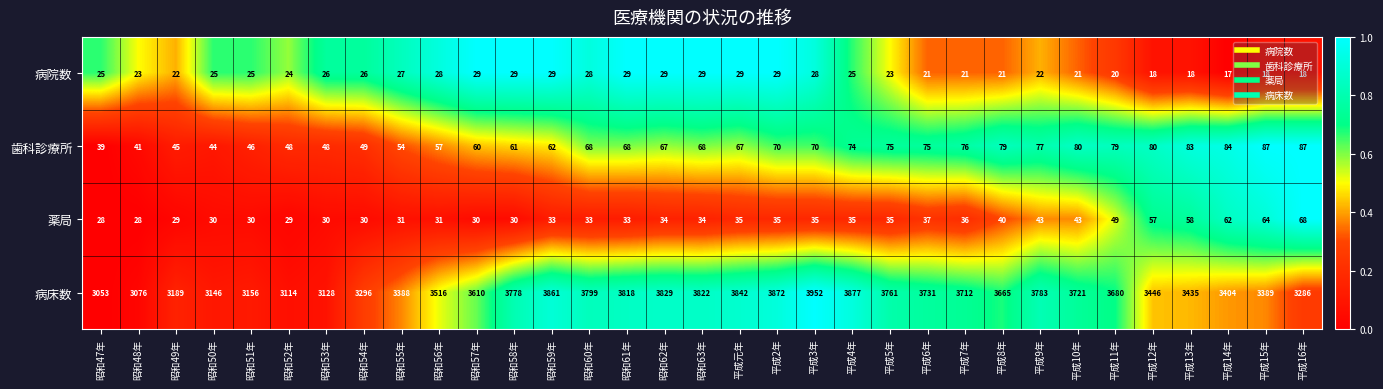

At which label does 病床数 reach its peak?

平成3年